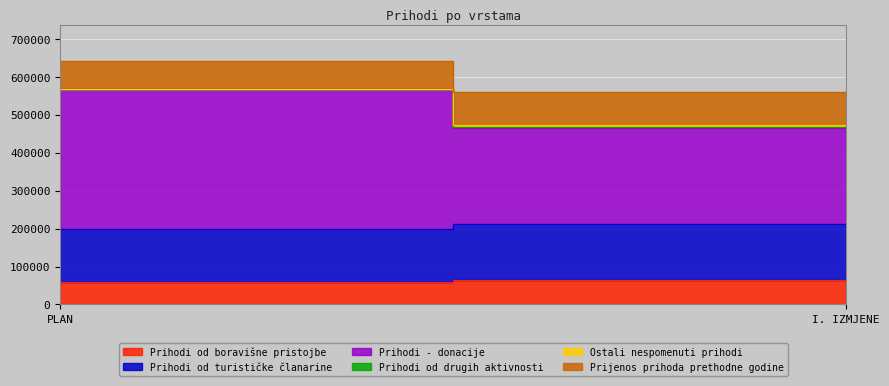

How many lines are shown in the chart?

6